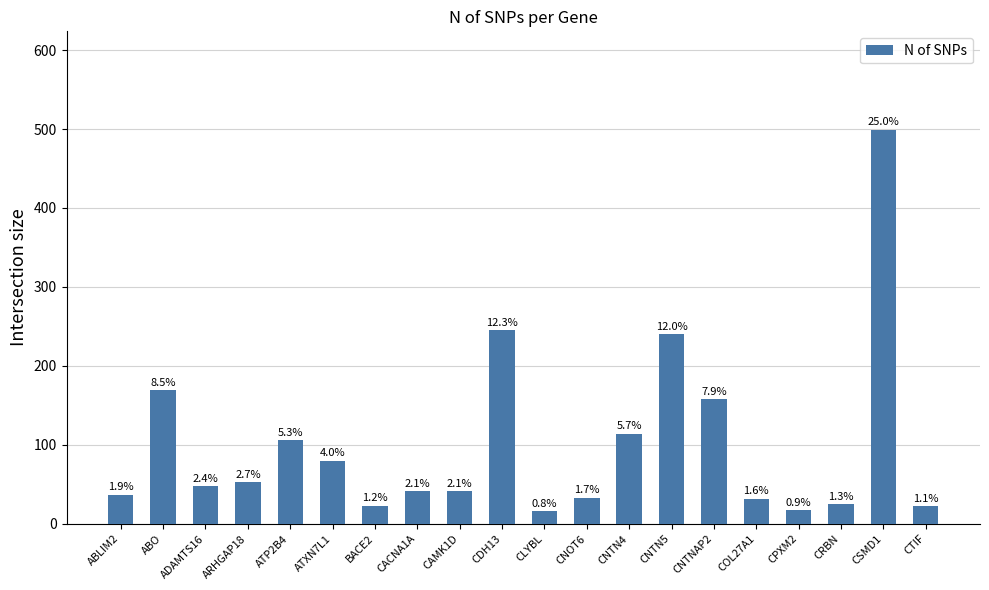

Rank the categories by value from lowest to highest.

CLYBL, CPXM2, CTIF, BACE2, CRBN, COL27A1, CNOT6, ABLIM2, CACNA1A, CAMK1D, ADAMTS16, ARHGAP18, ATXN7L1, ATP2B4, CNTN4, CNTNAP2, ABO, CNTN5, CDH13, CSMD1